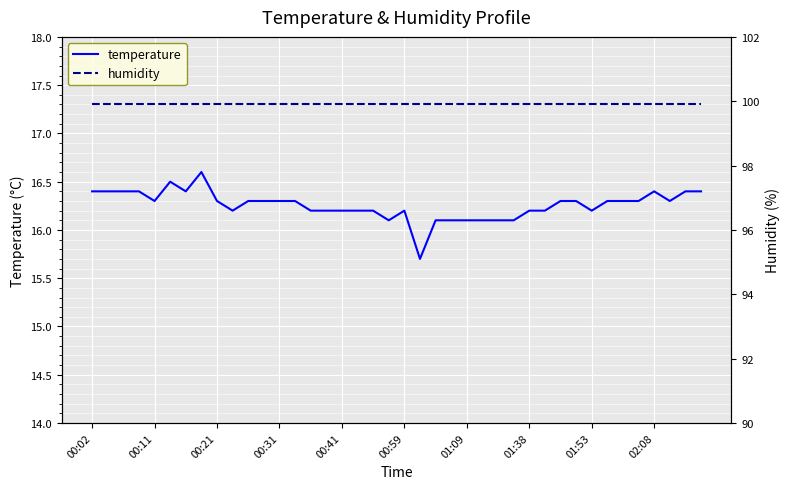

List the series in order of their overall mean, lowest first.

temperature, humidity